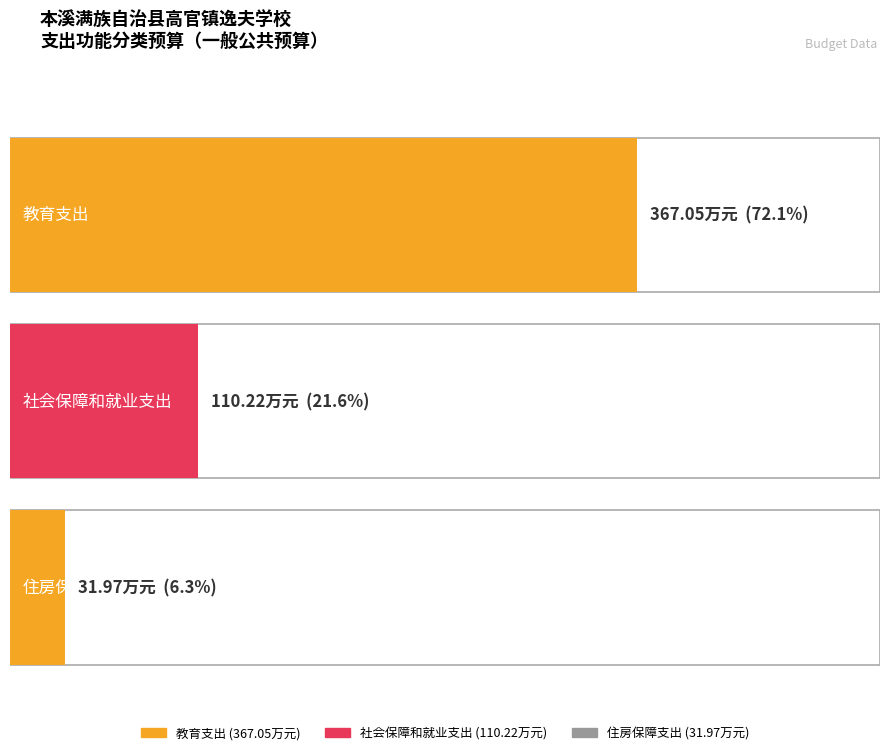

What is the label of the 2nd bar from the left?

社会保障和就业支出